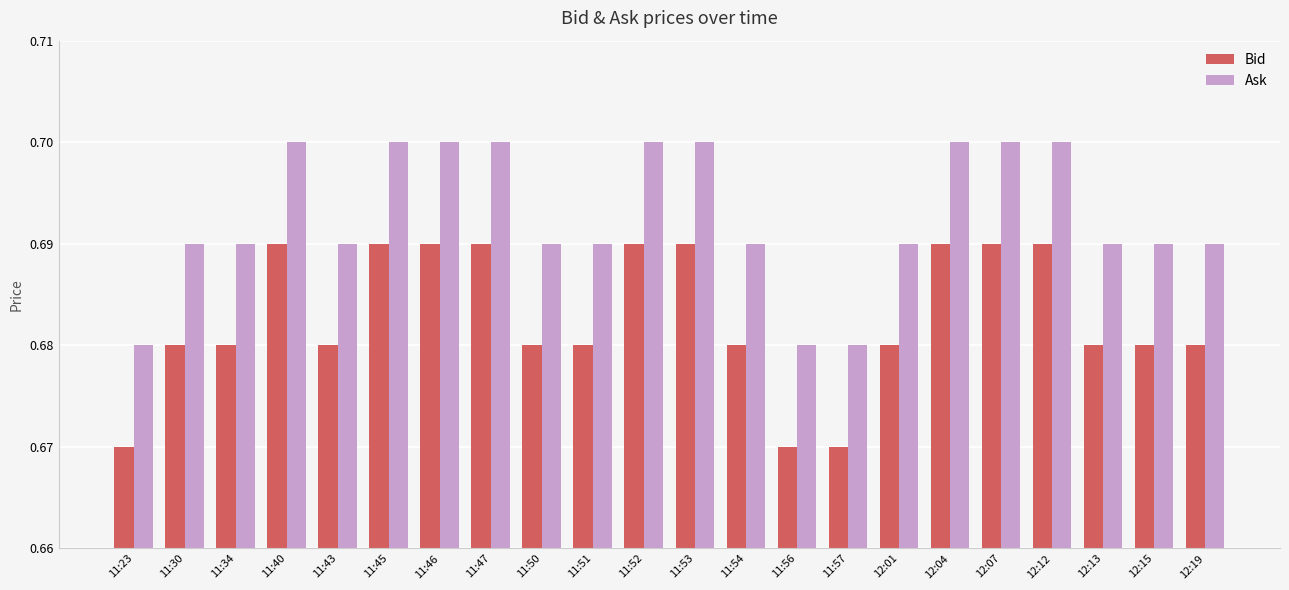

Rank the series by their maximum value, from highest to lowest.

Ask, Bid